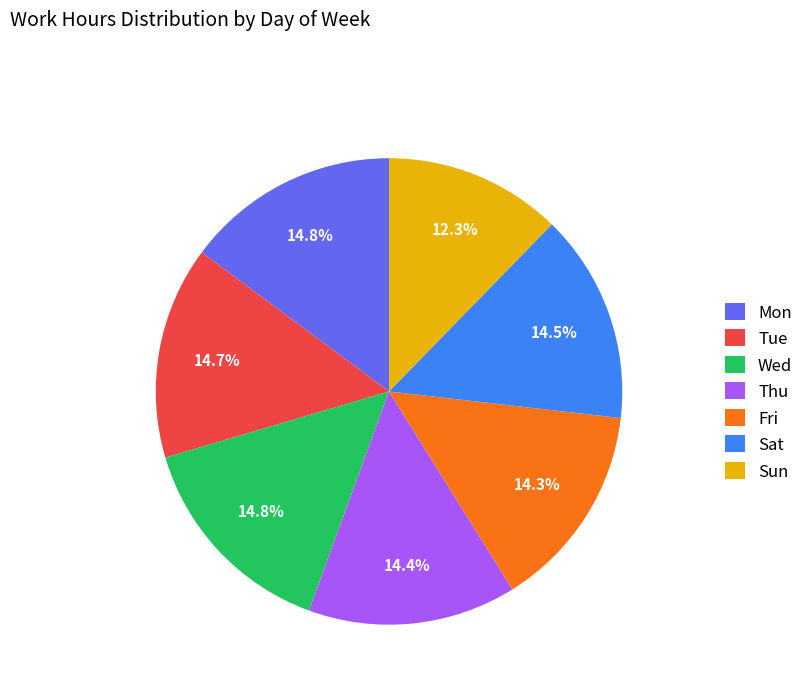

How much of the chart is everything except Fri?

85.7%